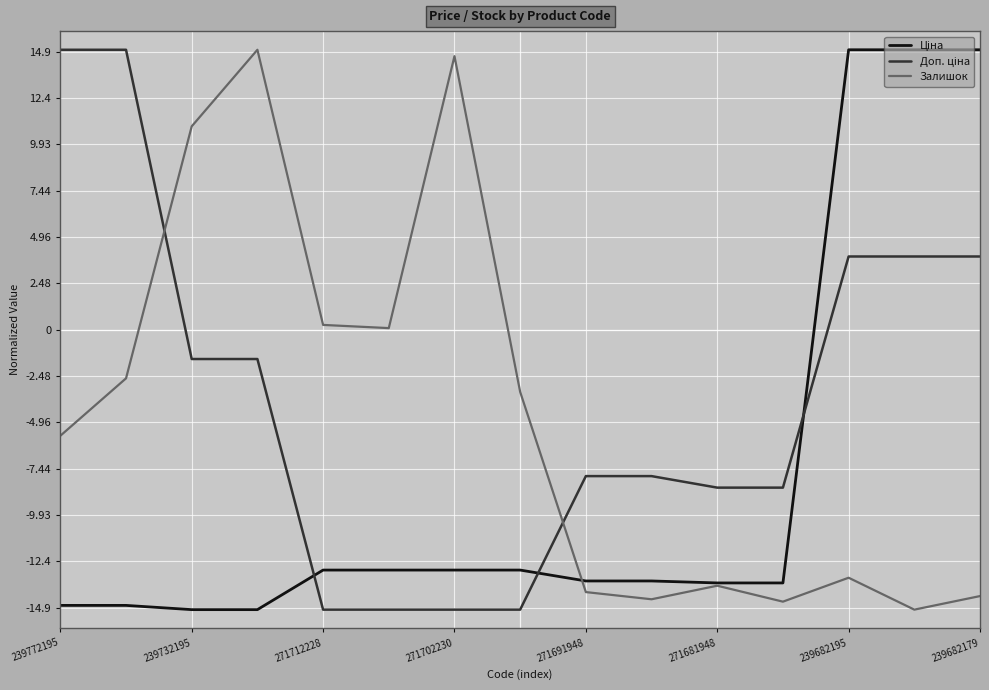

Is this an area chart (filled region under the line)?

No